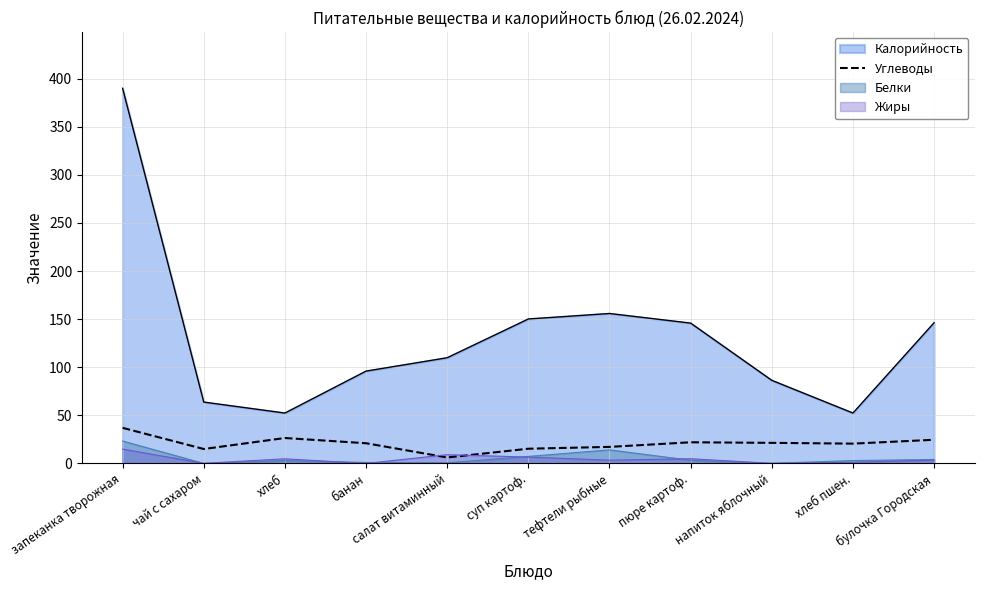

What is the label of the 7th point from the right?

салат витаминный